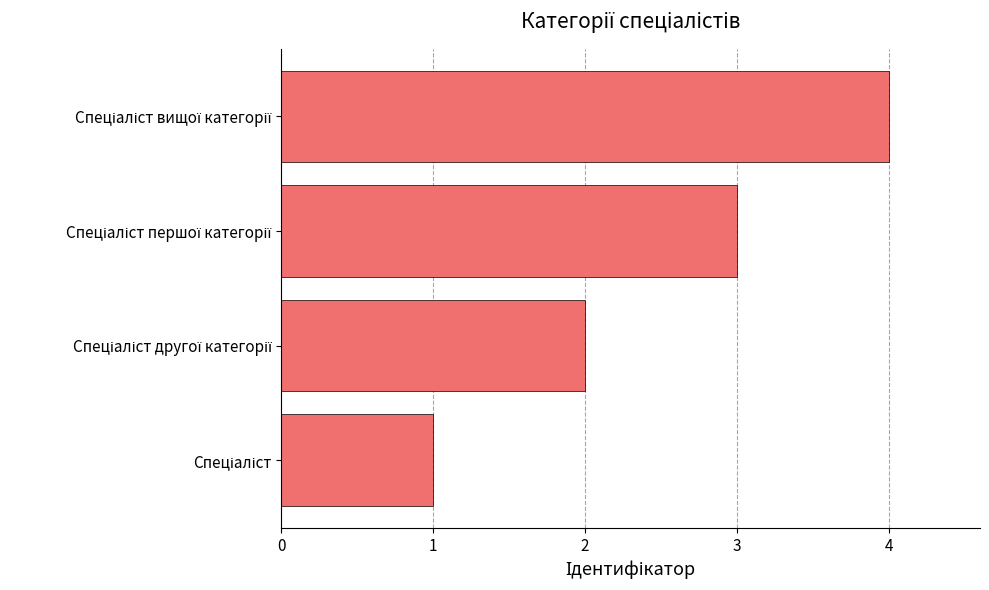

What is the sum of all values?

10